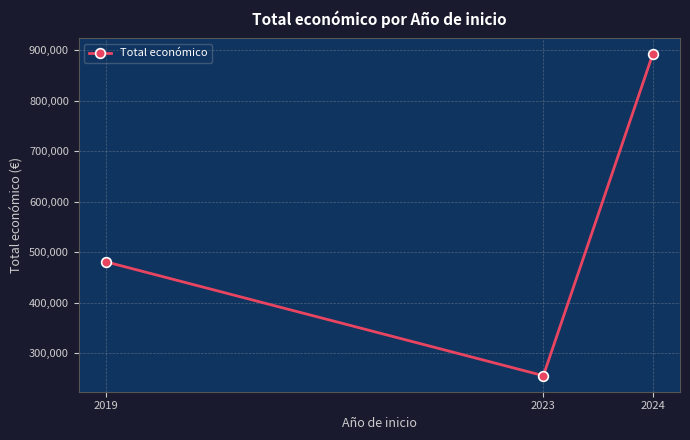

What is the average value?

542870